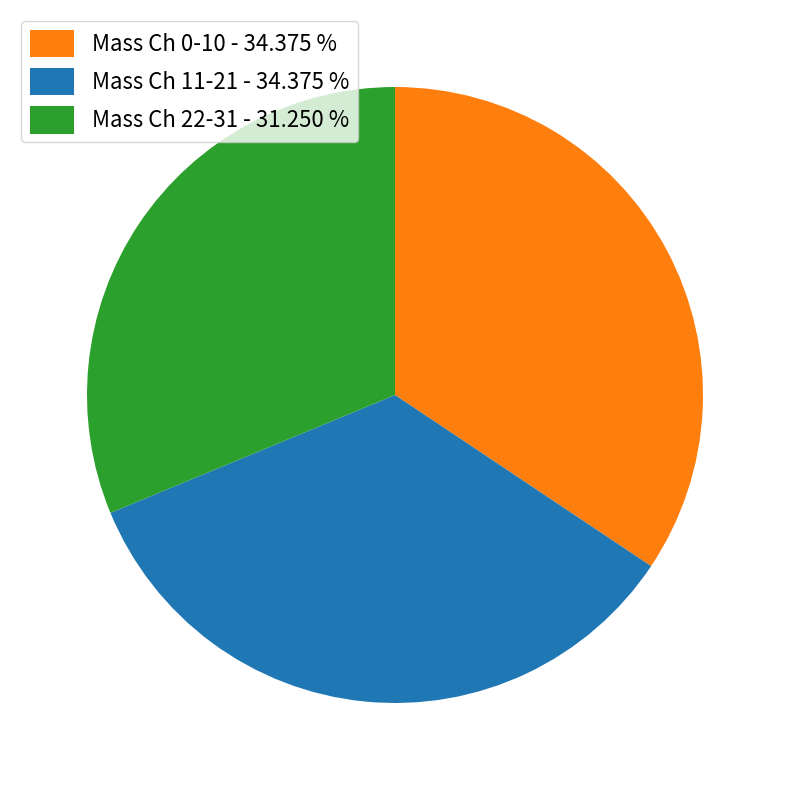

How many slices are in this pie chart?

3